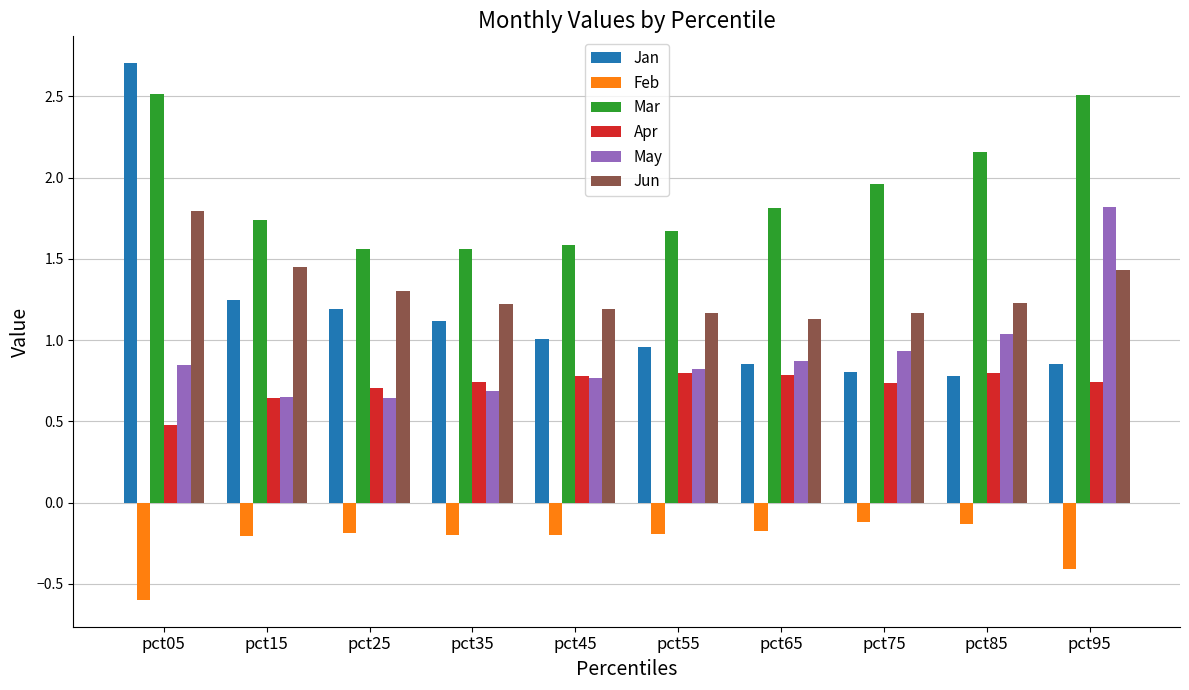

What is the sum of the May values at pct35 and pct15?

1.3